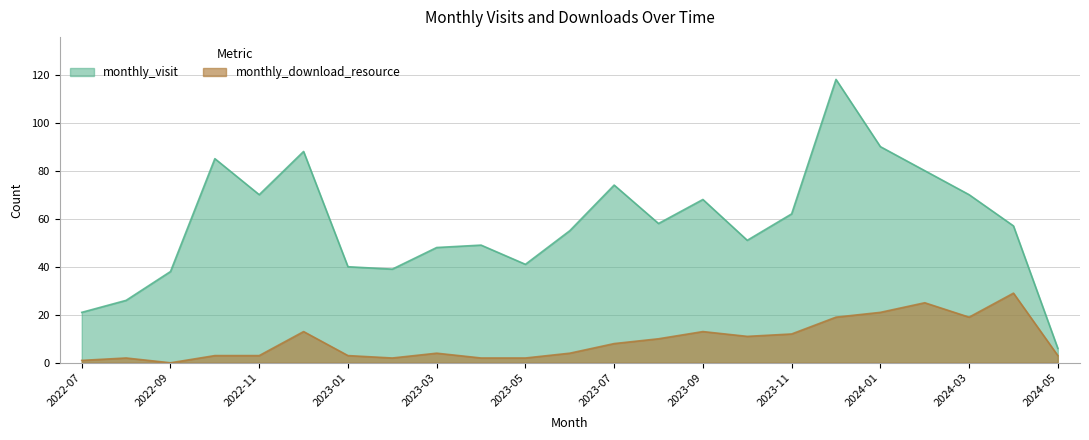

What is the greatest value displayed?

118